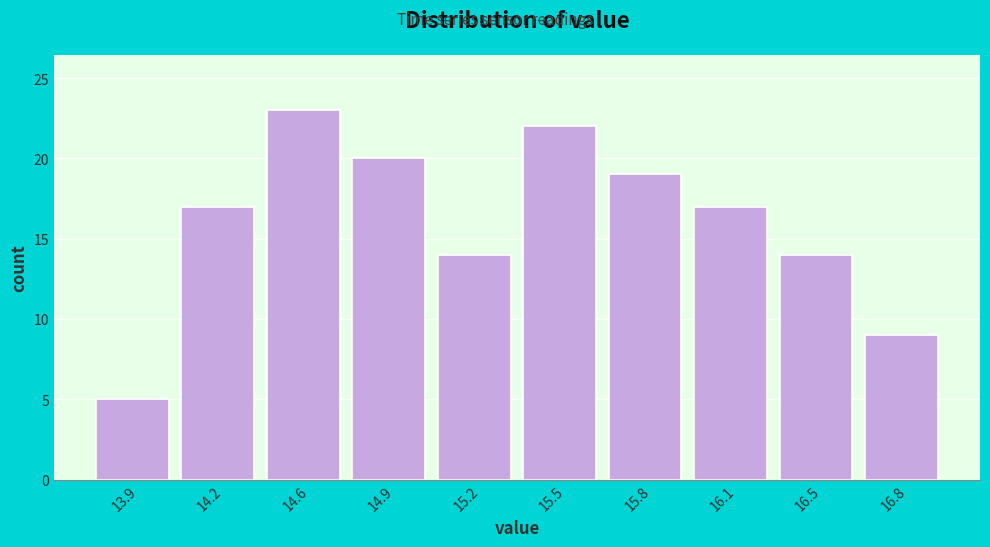

Reading left to right, what are all the values shown in this chart?

13.9=5	14.2=17	14.6=23	14.9=20	15.2=14	15.5=22	15.8=19	16.1=17	16.5=14	16.8=9